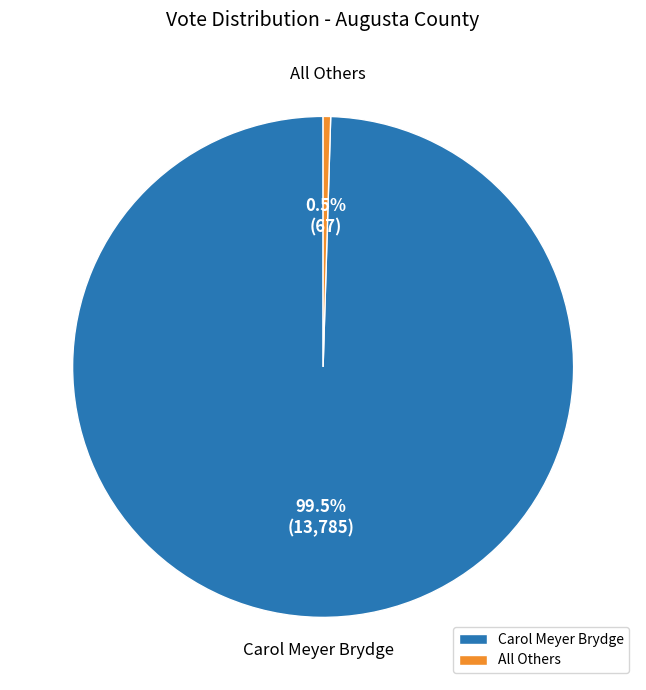

Between All Others and Carol Meyer Brydge, which is larger?

Carol Meyer Brydge